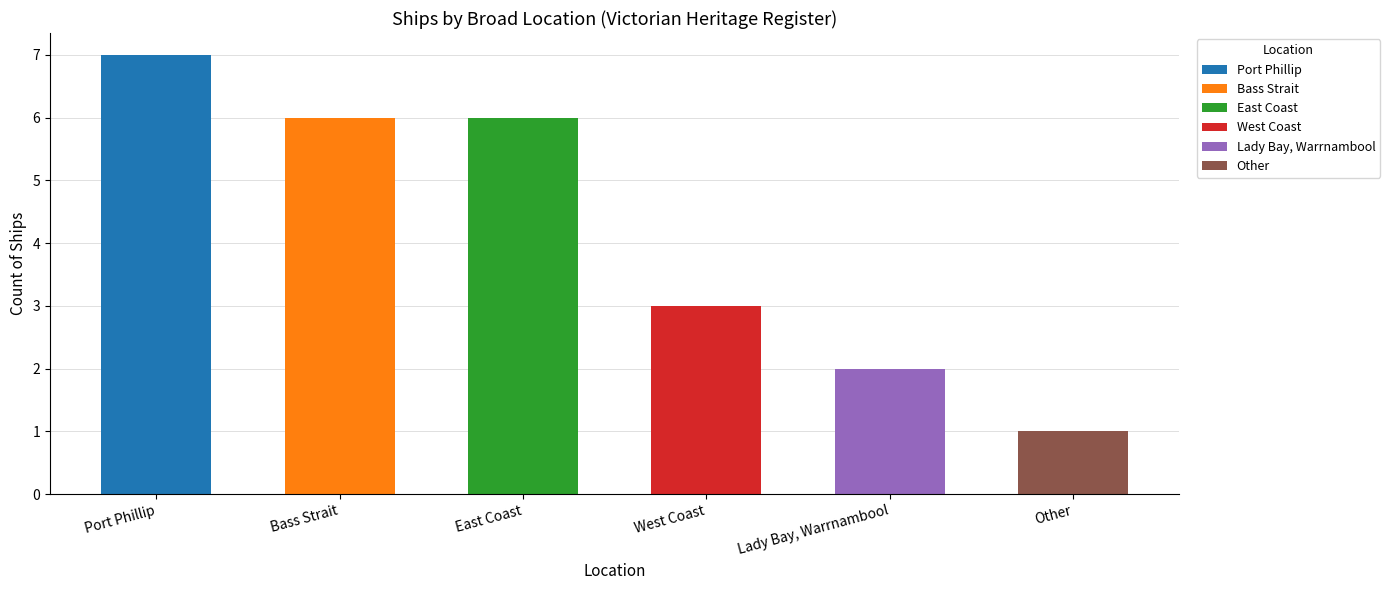

The value at Bass Strait is 6. True or false?

True